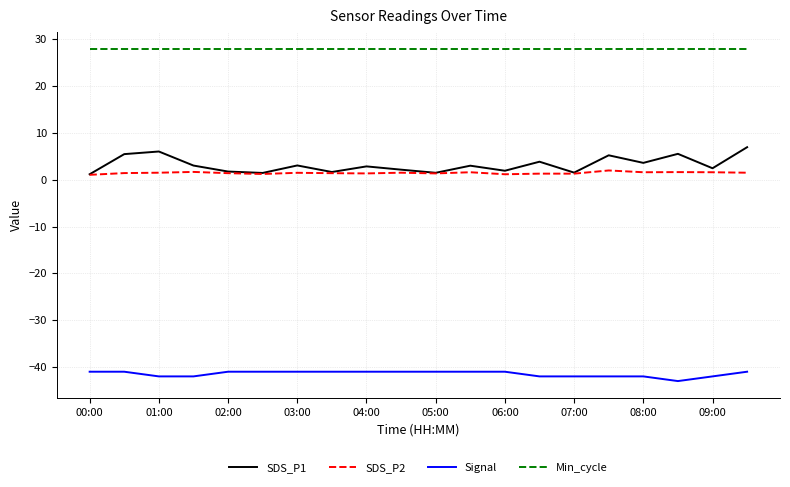

Which series has the largest total across all categories?

Min_cycle